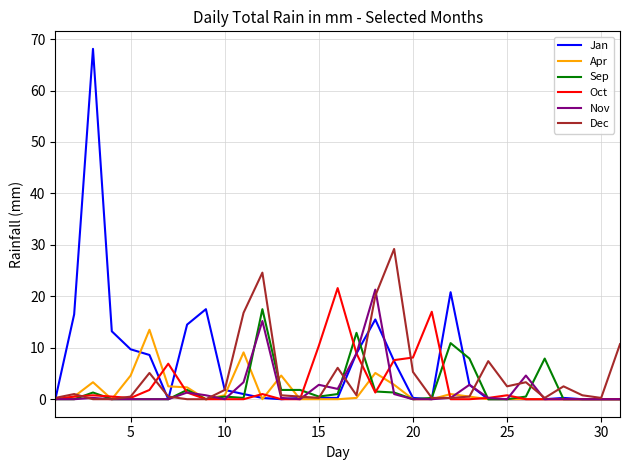

Which series has the widest spread of values?

Jan